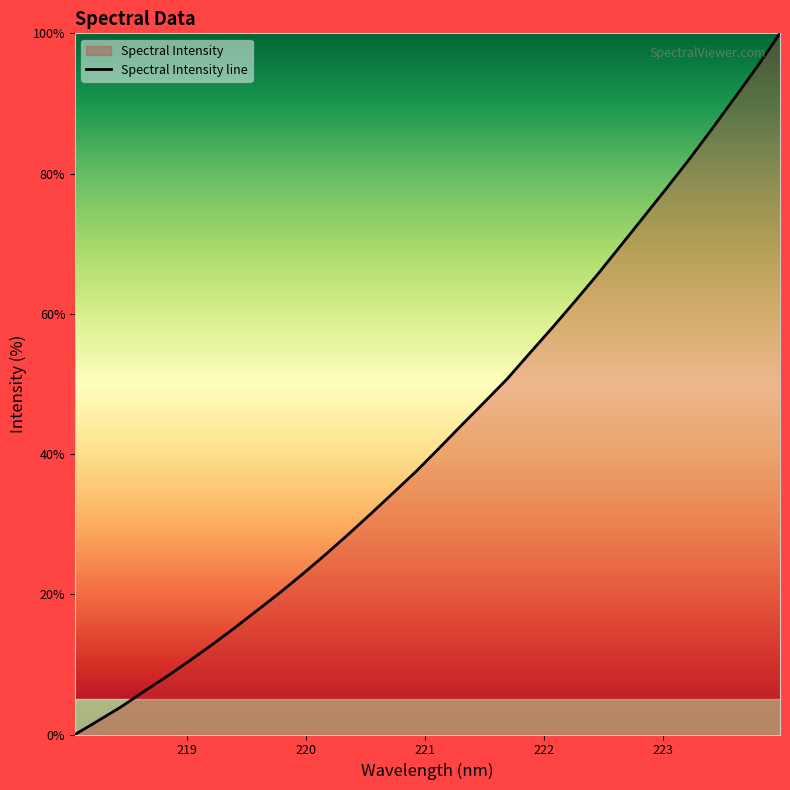

What is the difference between the maximum and minimum values?

100.0